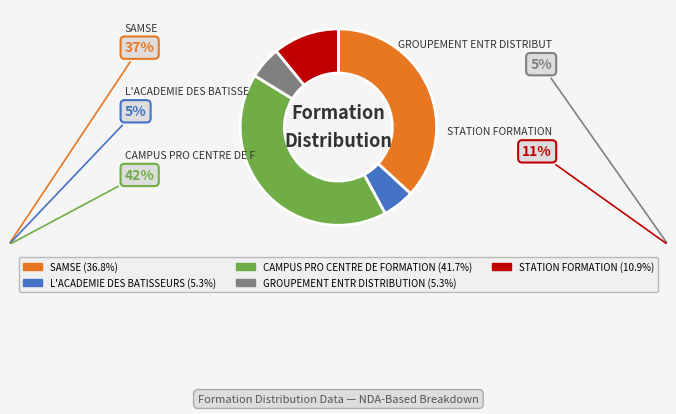

Is there a majority slice in this chart?

No